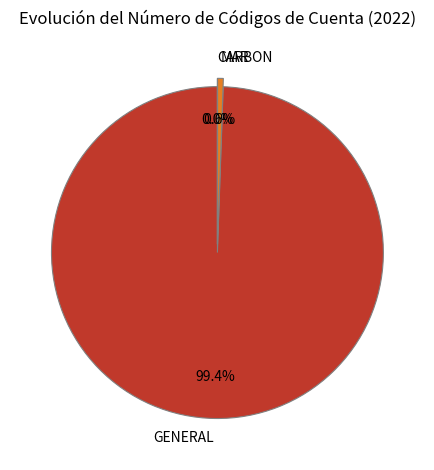

Is it true that GENERAL is 86% of the pie?

False